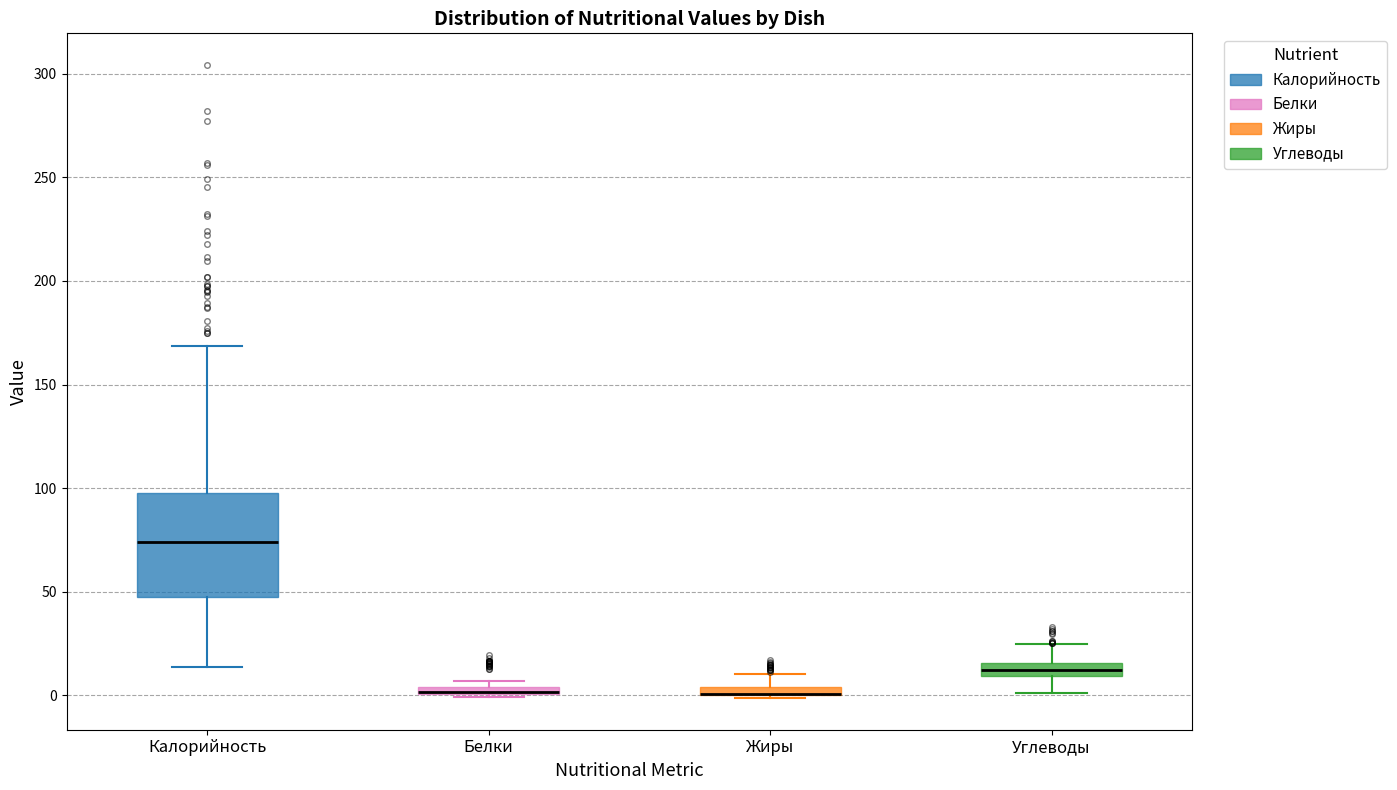

Comparing the boxes themselves (not the whiskers), which one is the tallest?

Калорийность